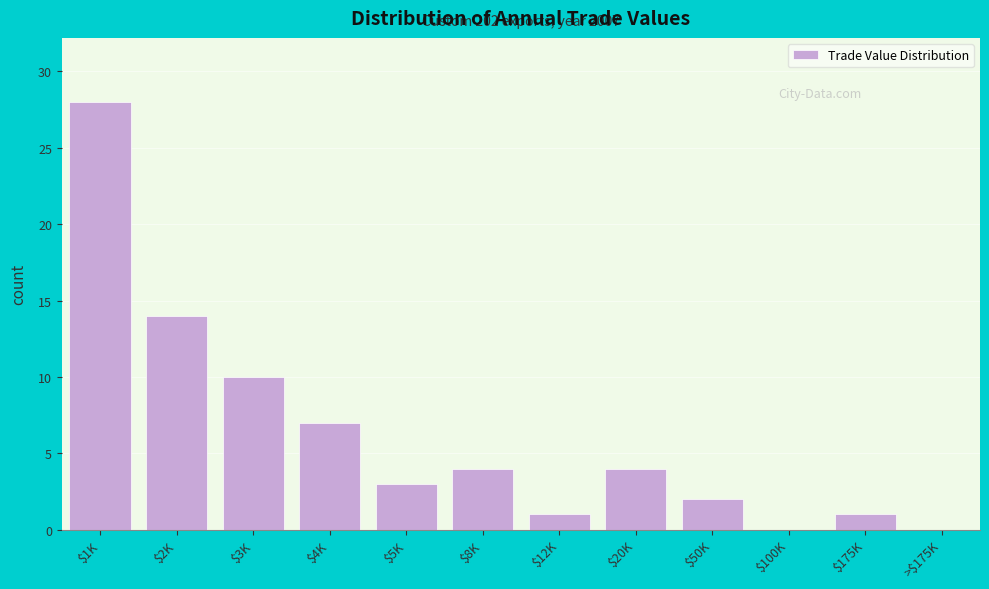

Is it true that the value at $8K is 4?

True